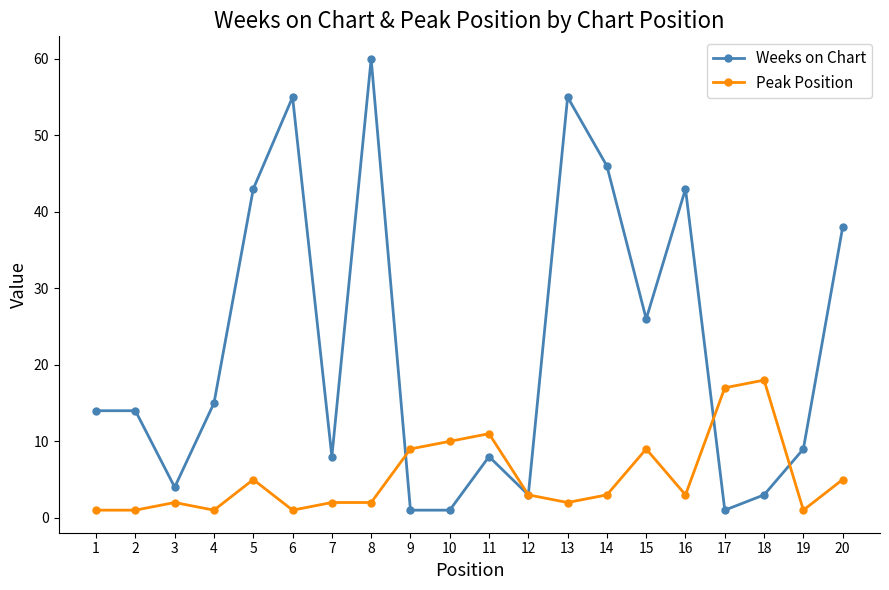

Where is Weeks on Chart nearest to the value 30?

15